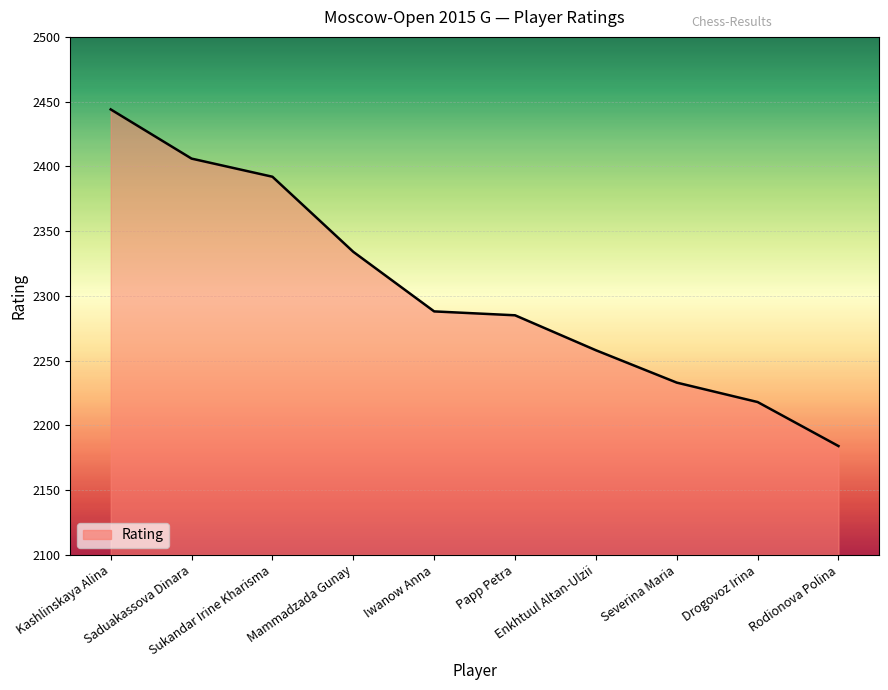

What is the minimum value shown in the chart?

2184